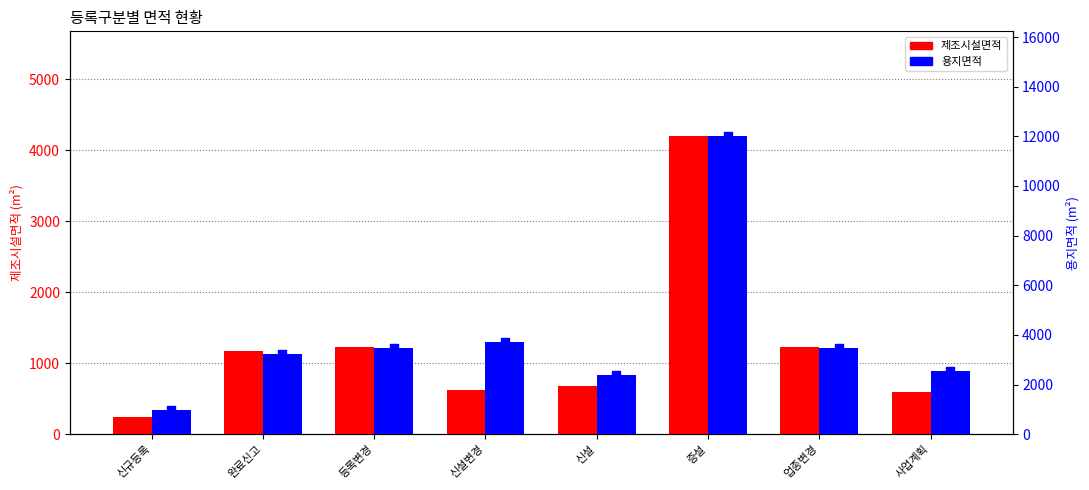

Which series reaches the maximum Y coordinate?

용지면적